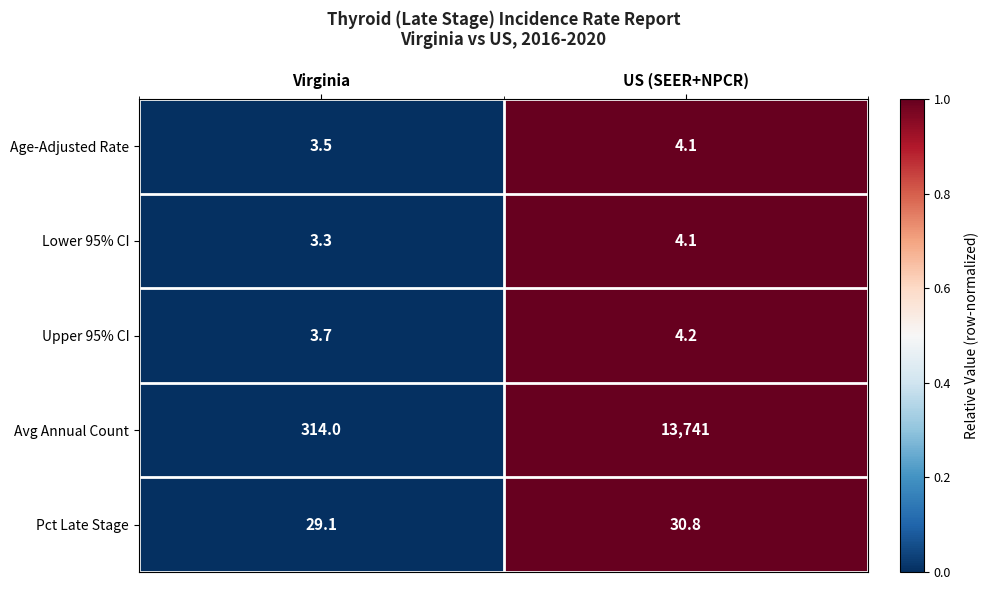

How many distinct data groups are displayed?

5